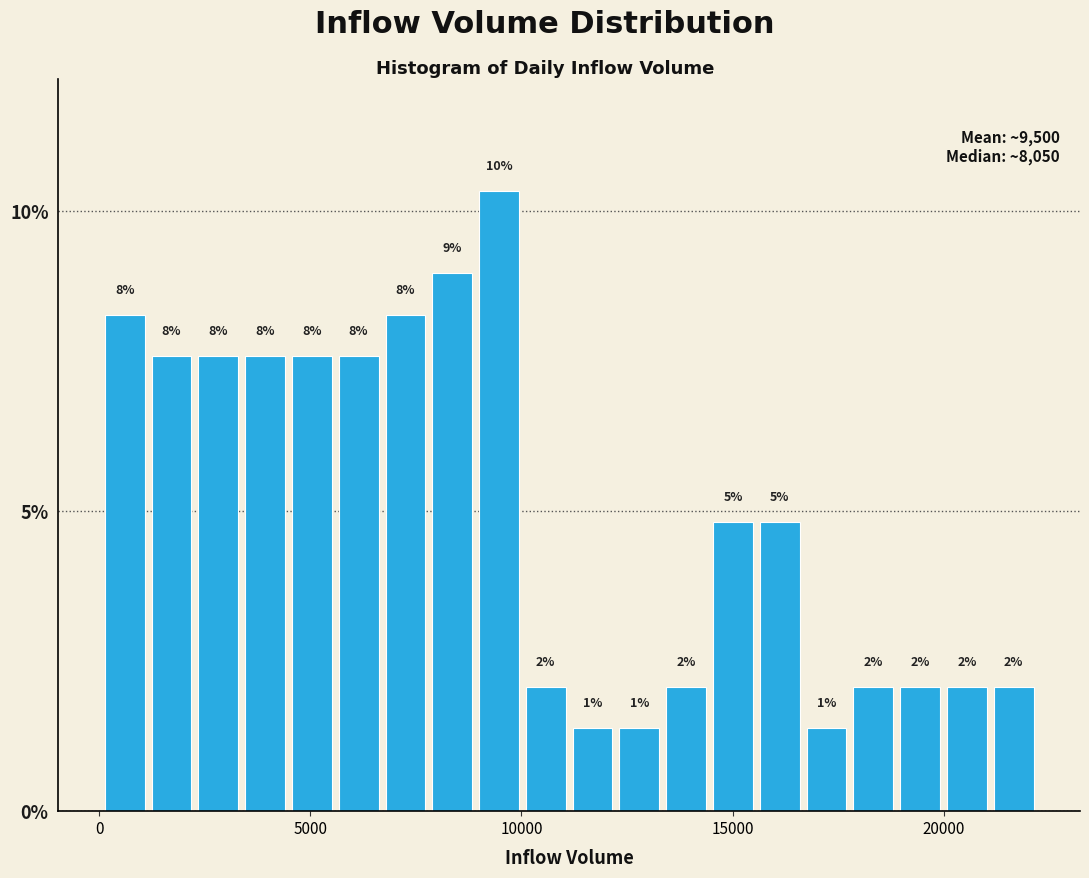

Read against the x-axis, roughly where is the centre of the tallest bar?

9500